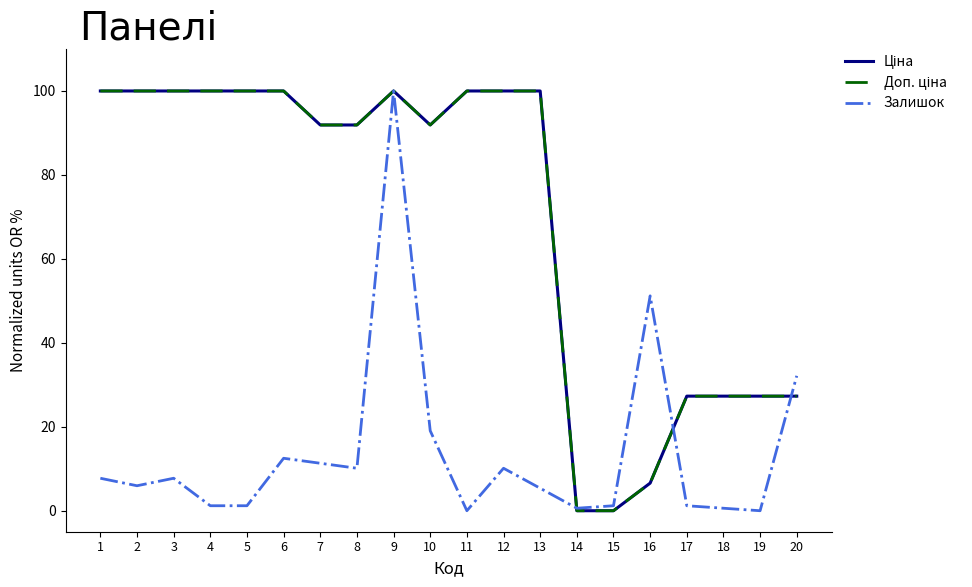

At which label does Залишок reach its peak?

9